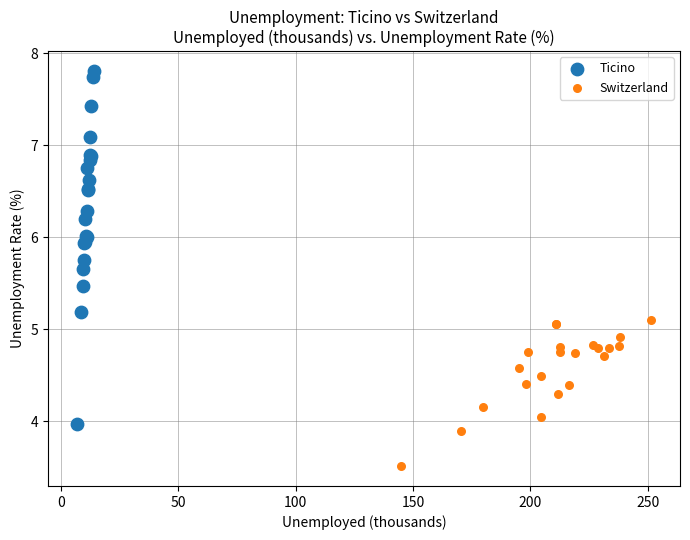

Which series has the largest Y range (max minus min)?

Ticino